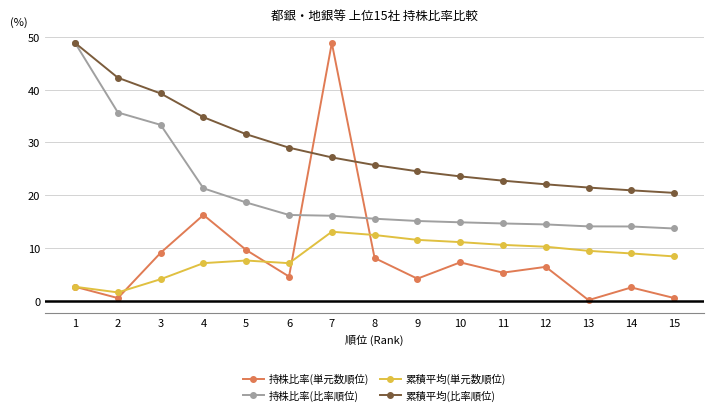

At which label is 持株比率(単元数順位) closest to 24?

4